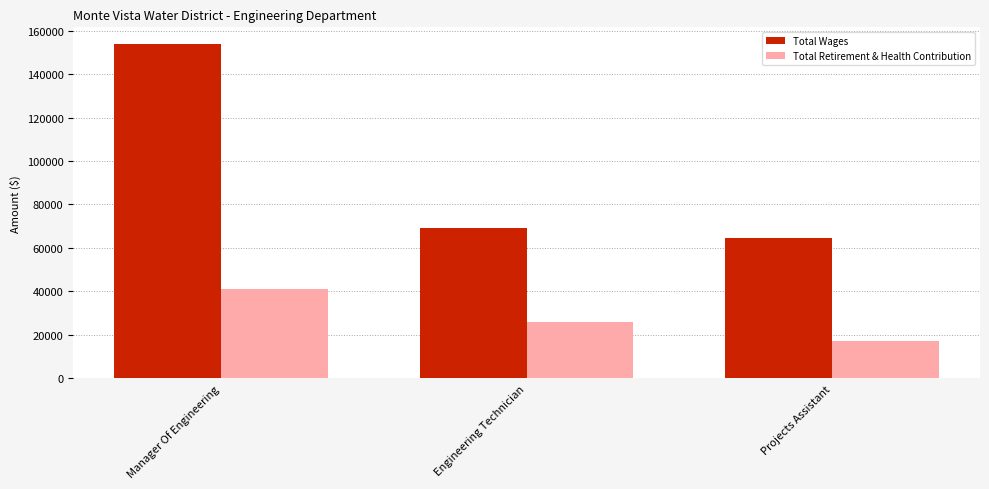

At which label is Total Retirement & Health Contribution closest to 29070?

Engineering Technician